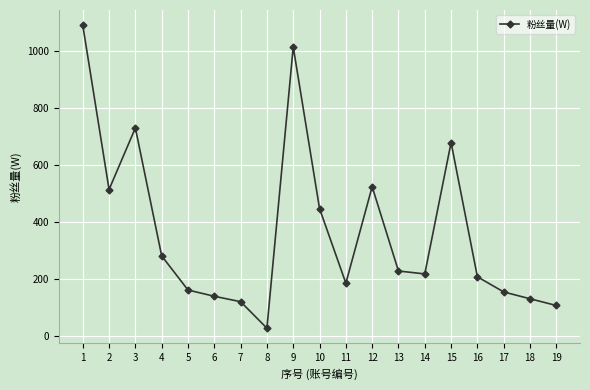

What is the greatest value displayed?

1092.7